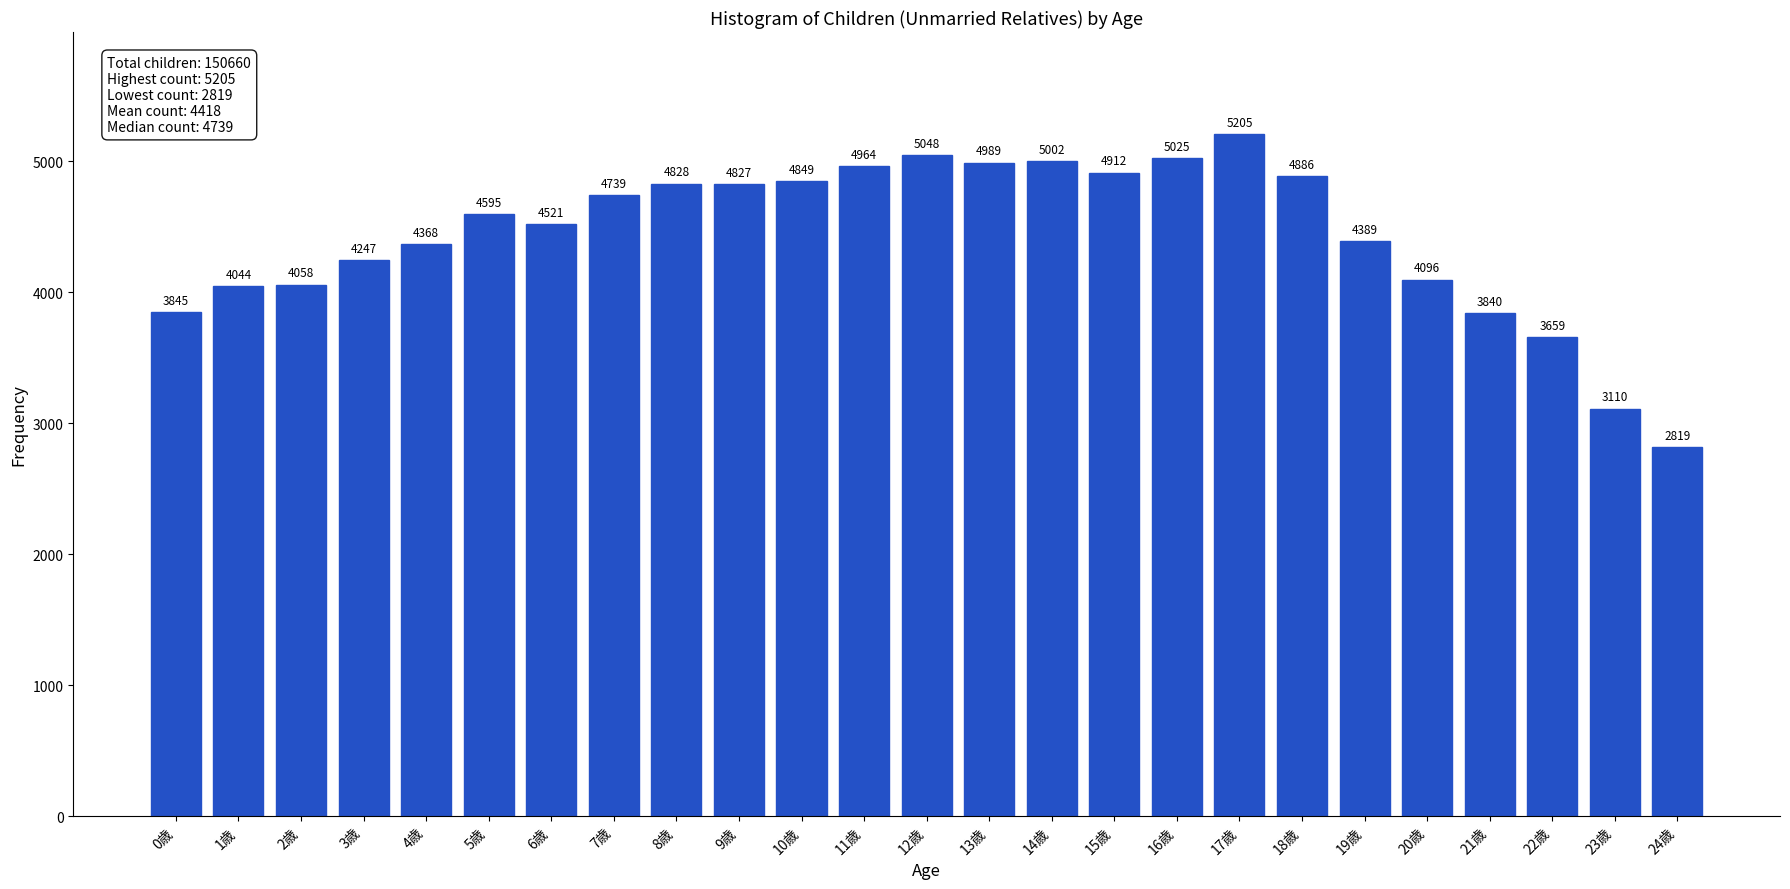

Reading left to right, list all the values displayed in this chart.

3845	4044	4058	4247	4368	4595	4521	4739	4828	4827	4849	4964	5048	4989	5002	4912	5025	5205	4886	4389	4096	3840	3659	3110	2819